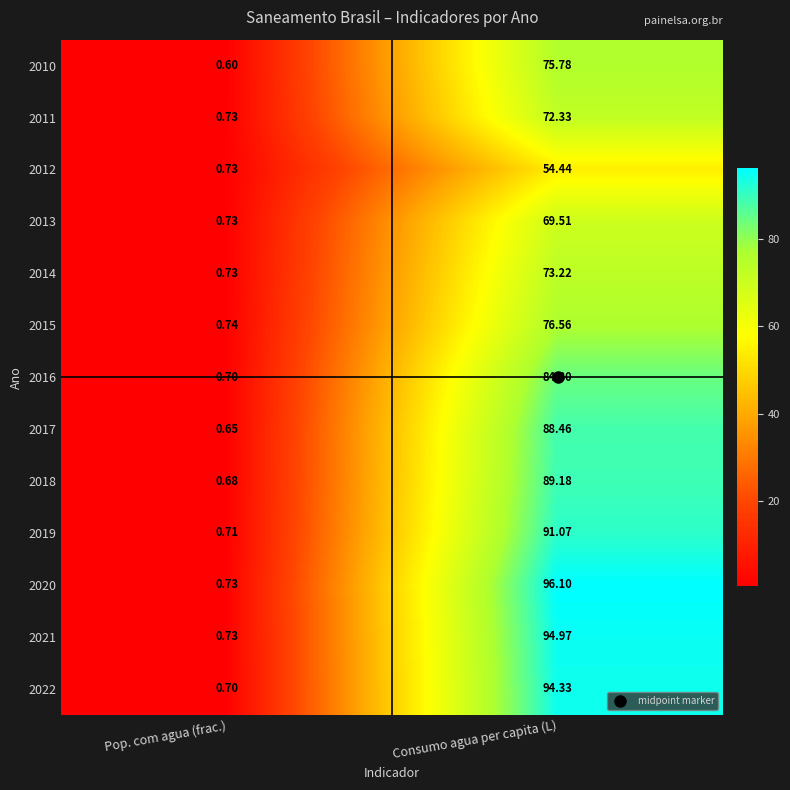

Is the value of 2015 at Pop. com agua (frac.) greater than the value of 2019 at Pop. com agua (frac.)?

Yes